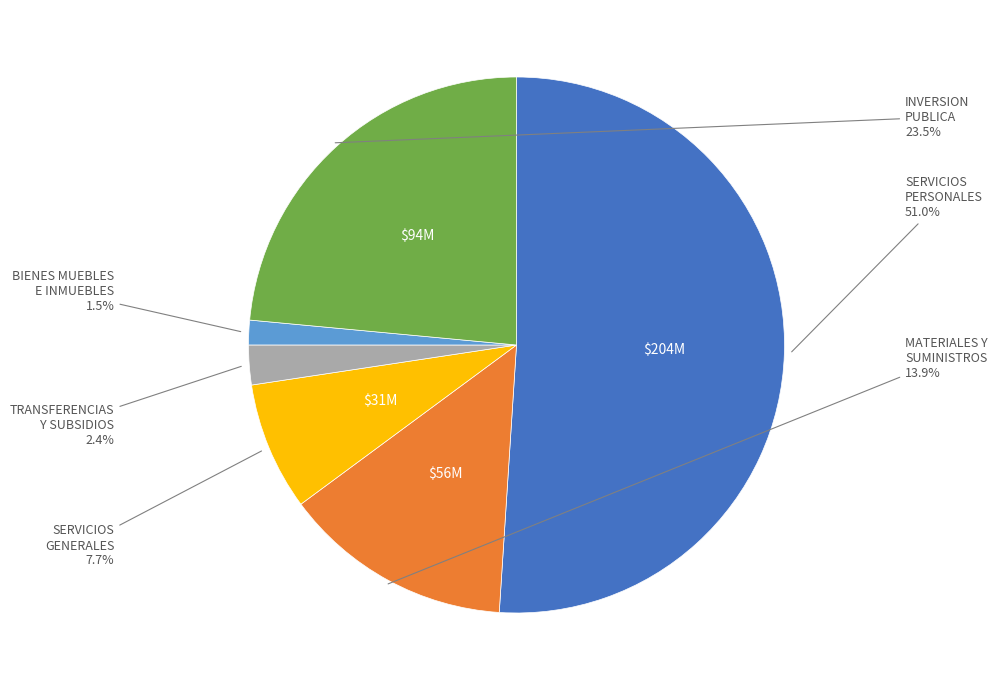

Is there any slice that represents more than half of the pie?

Yes